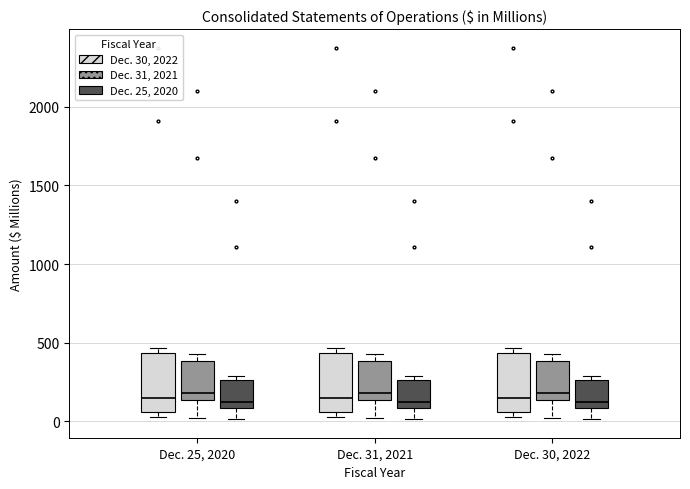

Reading left to right, transcribe this box plot: for each box, give where its median line is, the range the box spans, and where its two whiskers end, as read against the y-axis. The values are not printed on the chart, so give them approximately, as read against the axis.

Dec. 25, 2020 (Dec. 30, 2022): median 150, box 50 to 450, whiskers 50 (just below the box's lower edge) to 450 (just above the box's upper edge)
Dec. 25, 2020 (Dec. 31, 2021): median 200, box 150 to 400, whiskers 0 to 450
Dec. 25, 2020 (Dec. 25, 2020): median 150, box 100 to 250, whiskers 0 to 300
Dec. 31, 2021 (Dec. 30, 2022): median 150, box 50 to 450, whiskers 50 (just below the box's lower edge) to 450 (just above the box's upper edge)
Dec. 31, 2021 (Dec. 31, 2021): median 200, box 150 to 400, whiskers 0 to 450
Dec. 31, 2021 (Dec. 25, 2020): median 150, box 100 to 250, whiskers 0 to 300
Dec. 30, 2022 (Dec. 30, 2022): median 150, box 50 to 450, whiskers 50 (just below the box's lower edge) to 450 (just above the box's upper edge)
Dec. 30, 2022 (Dec. 31, 2021): median 200, box 150 to 400, whiskers 0 to 450
Dec. 30, 2022 (Dec. 25, 2020): median 150, box 100 to 250, whiskers 0 to 300